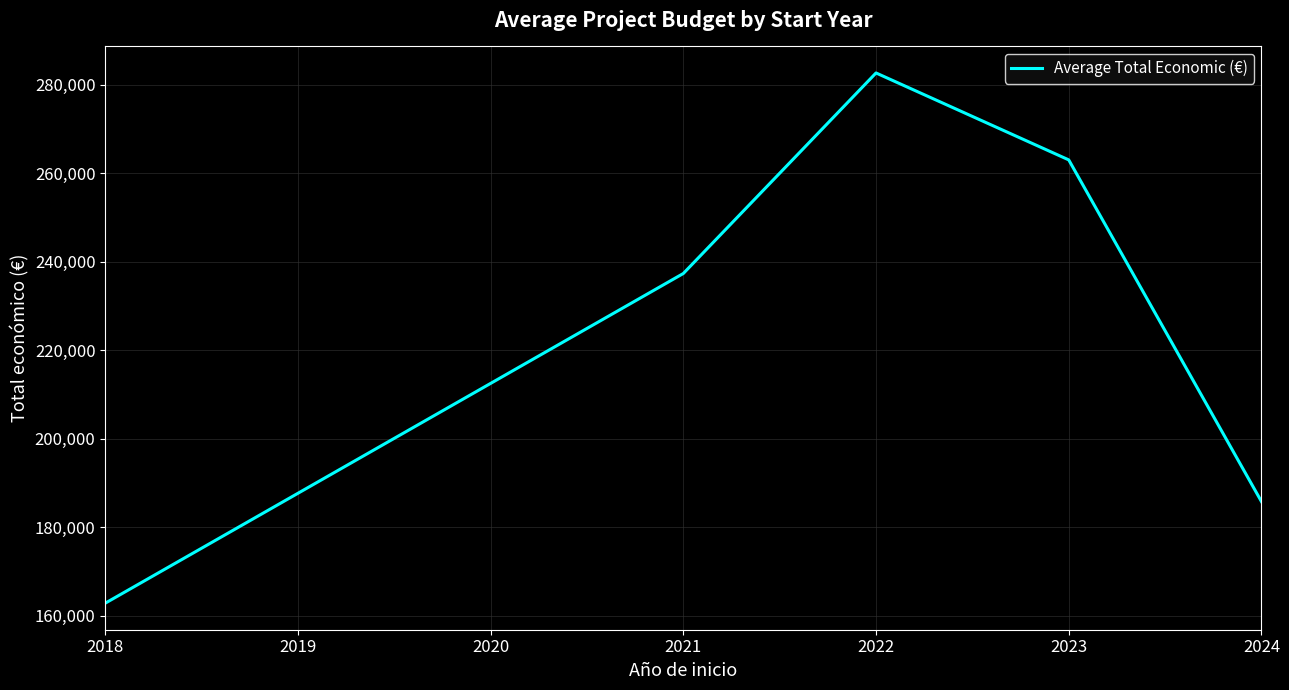

Reading right to left, what are all the values shown in this chart?

2024=185801	2023=263010	2022=282652	2021=237334	2018=162825